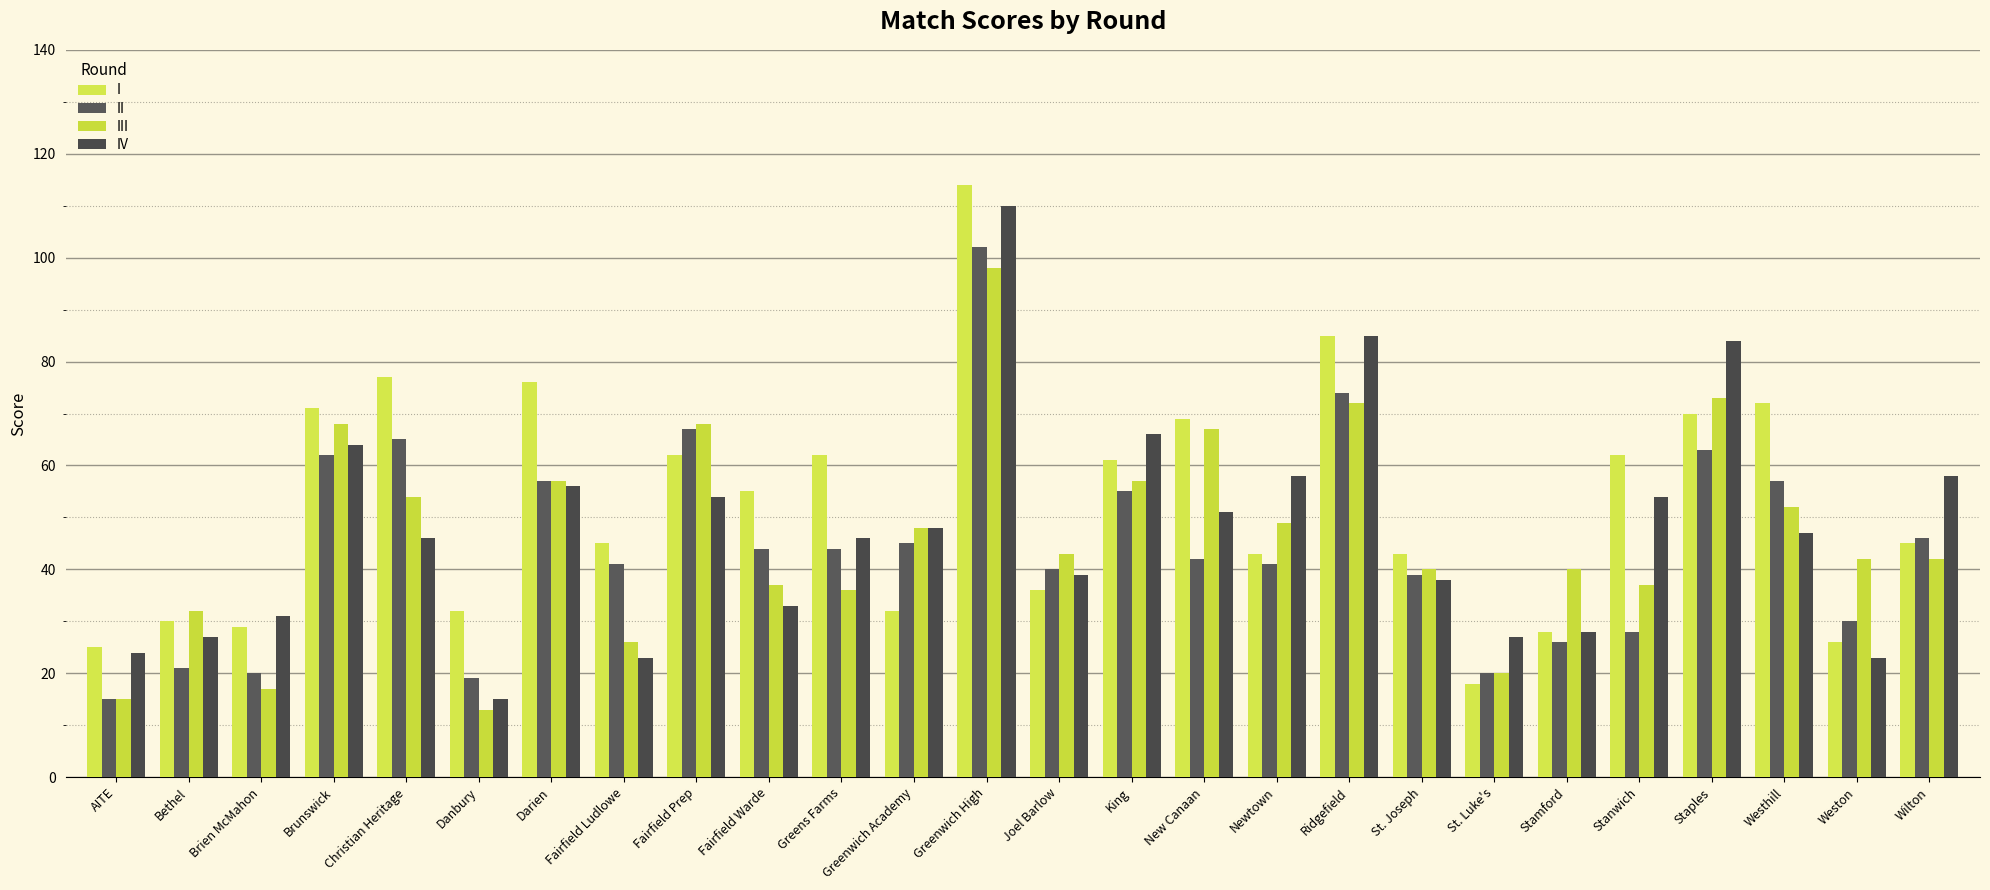

Is the value of IV at AITE greater than the value of II at Christian Heritage?

No